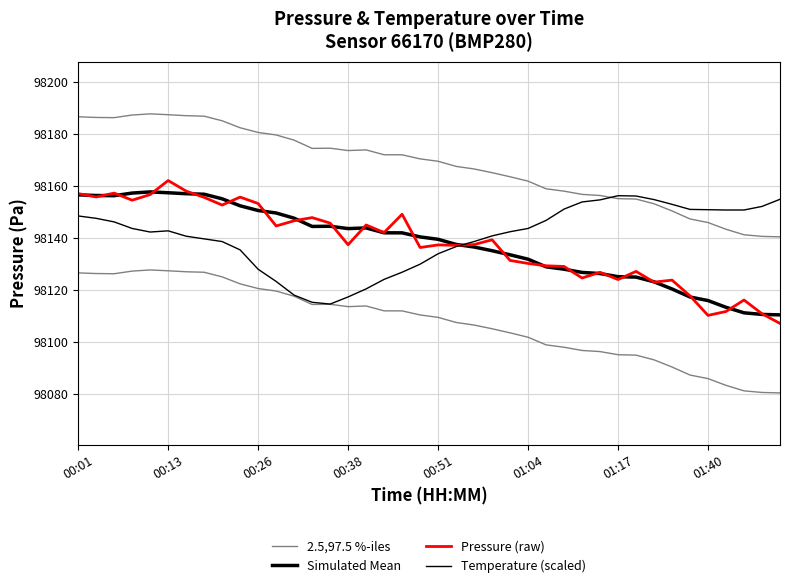

At which label is Simulated Mean closest to 98134?

24